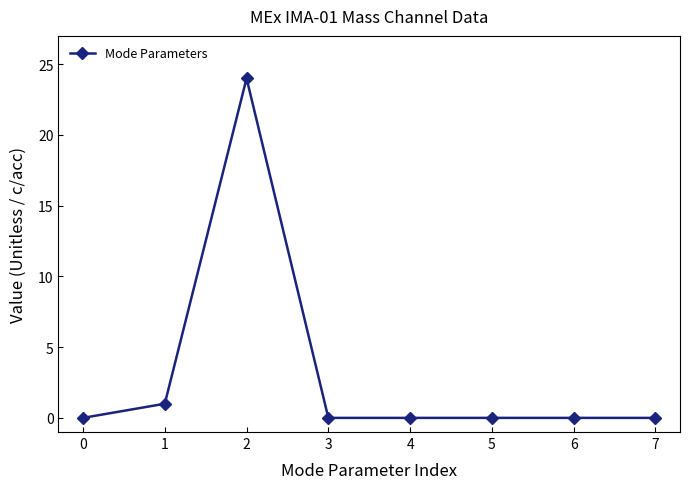

Reading right to left, what are all the values shown in this chart?

0	0	0	0	0	24	1	0